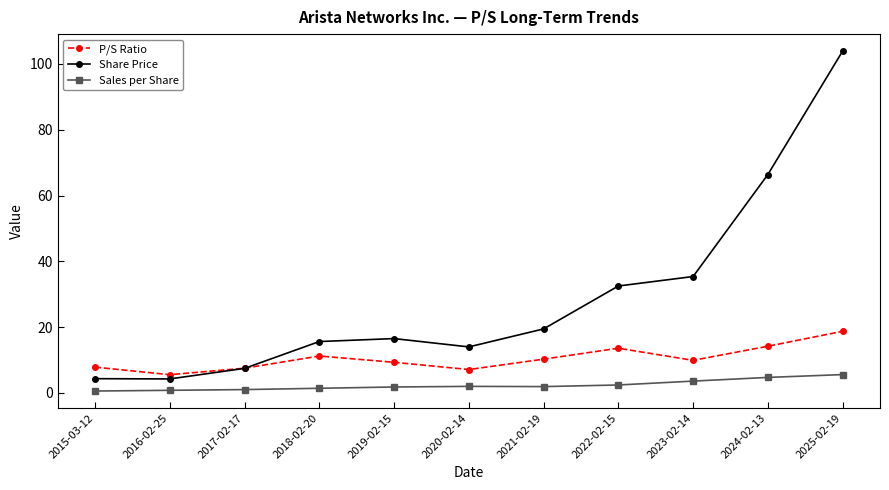

True or false: Share Price and Sales per Share cross at least once.

False